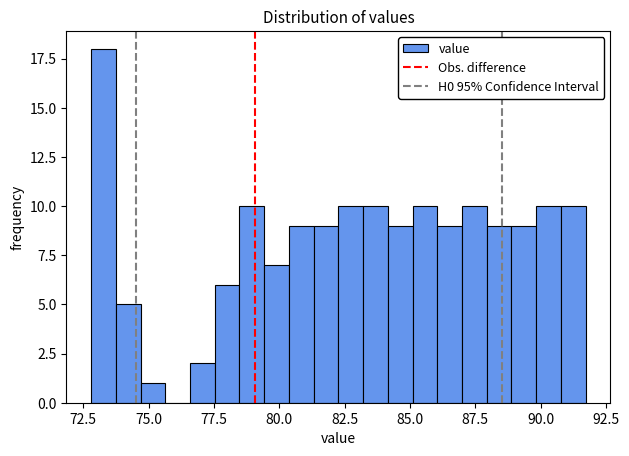

Around what value on the x-axis is the tallest bar? Give the approximate position of its centre, as read against the axis.

73.5